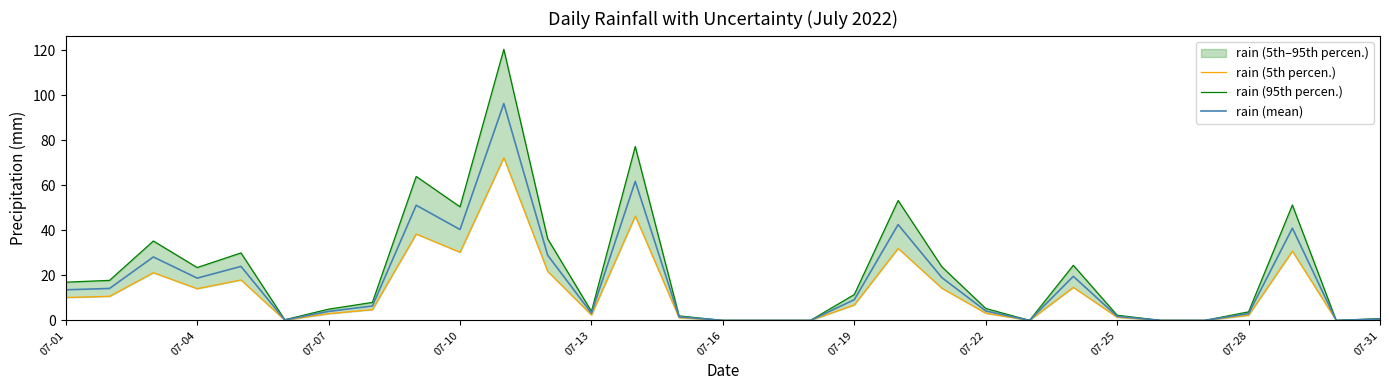

Which series has the largest range (max minus min)?

rain (95th percen.)